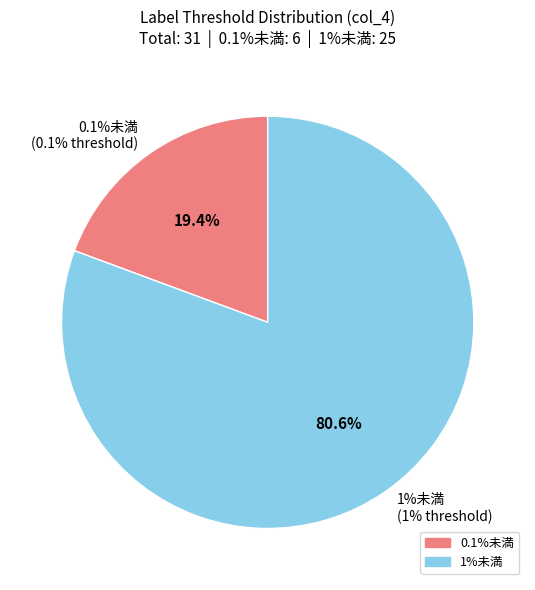

True or false: 0.1%未満 accounts for 13% of the total.

False